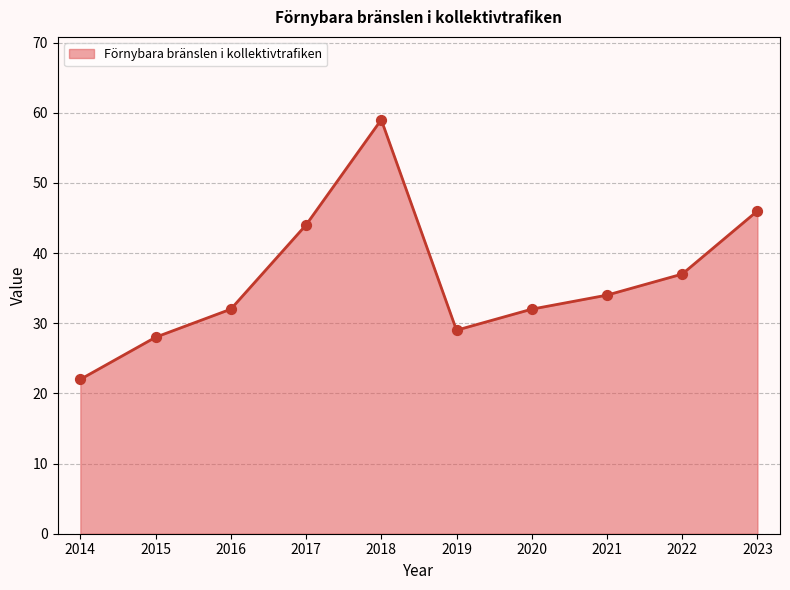

What is the ratio of the value at 2014 to the value at 2019?

0.8